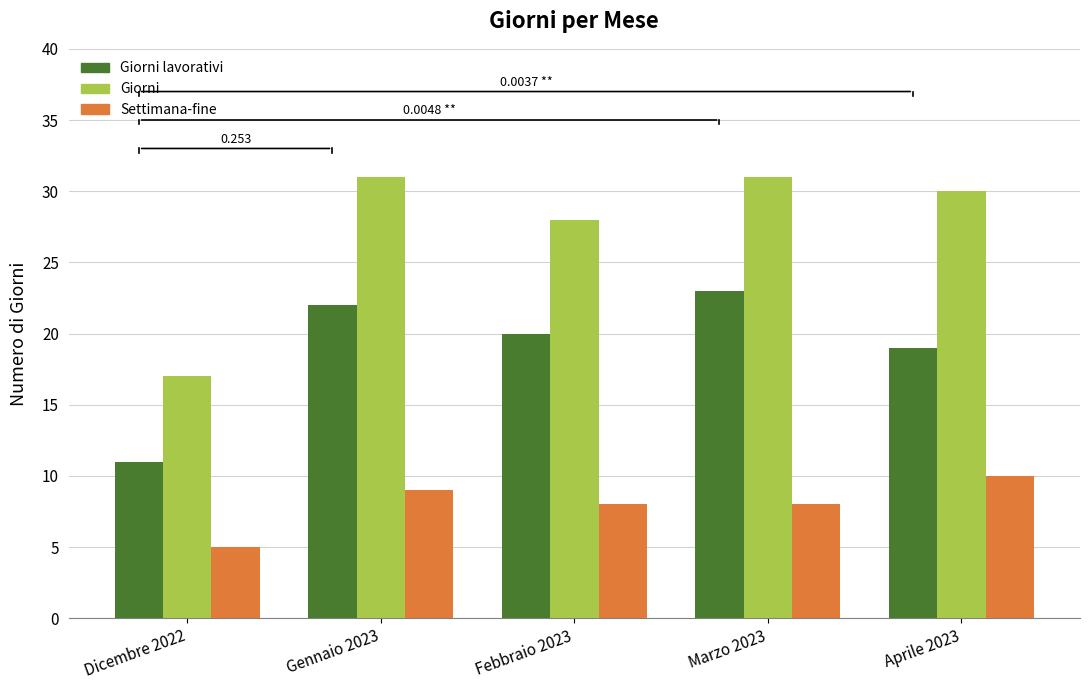

List the series in order of their overall mean, lowest first.

Settimana-fine, Giorni lavorativi, Giorni